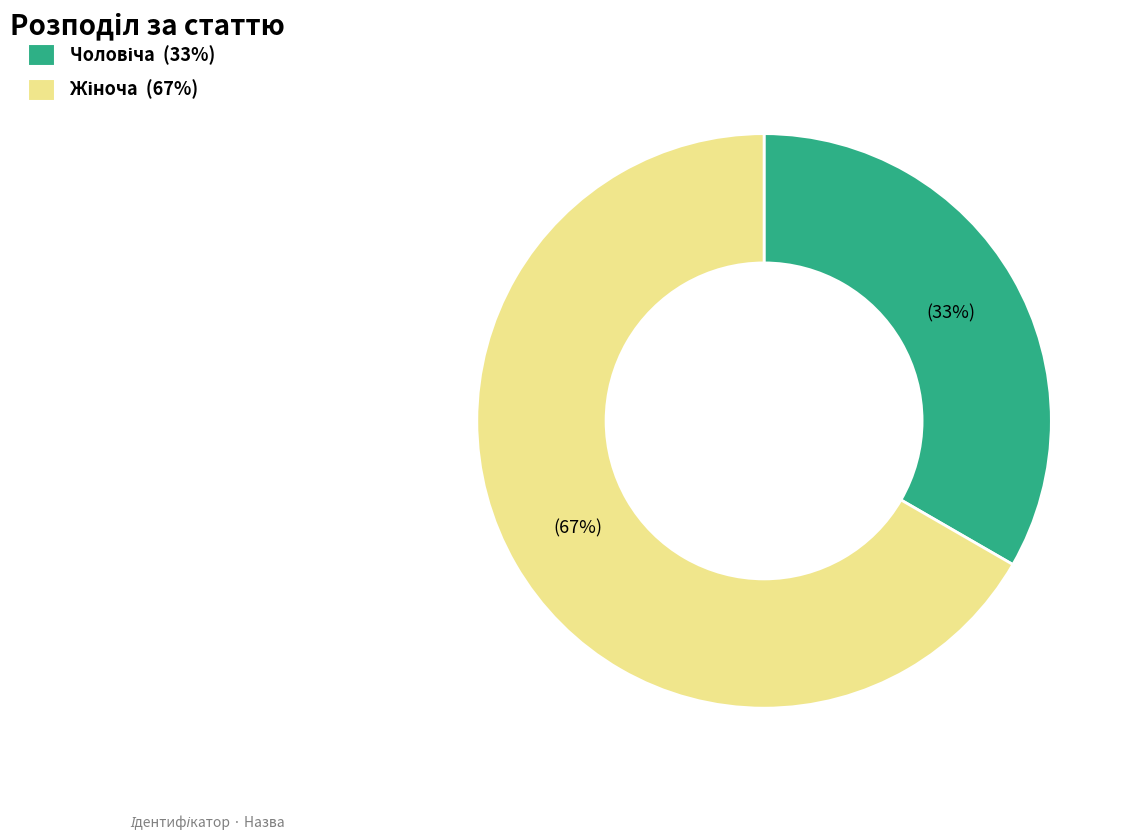

Is there a majority slice in this chart?

Yes